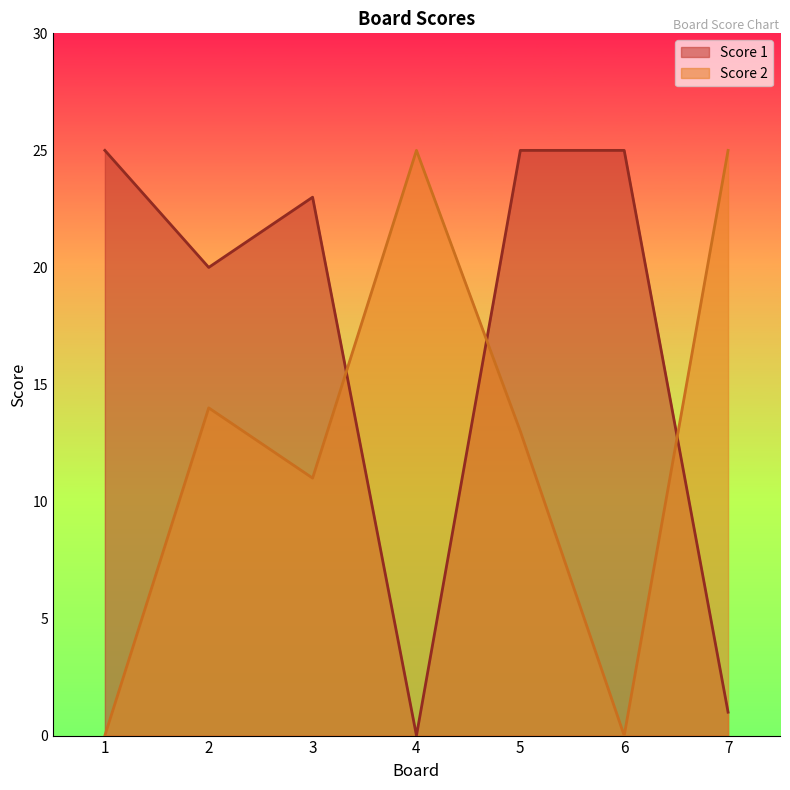

Where do Score 2 and Score 1 first cross each other?

3 and 4